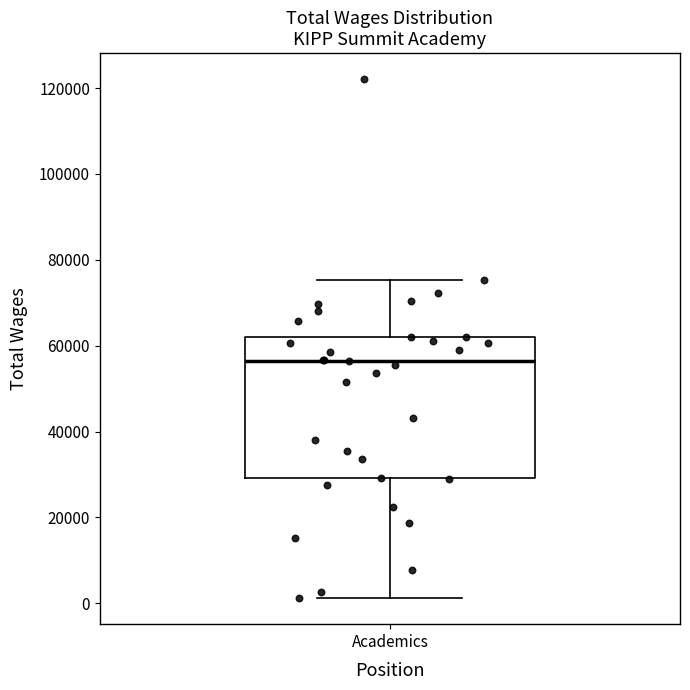

Where is the lower edge of the box for Academics on the y-axis? The values are not printed on the chart, so give them approximately, as read against the axis.

30000